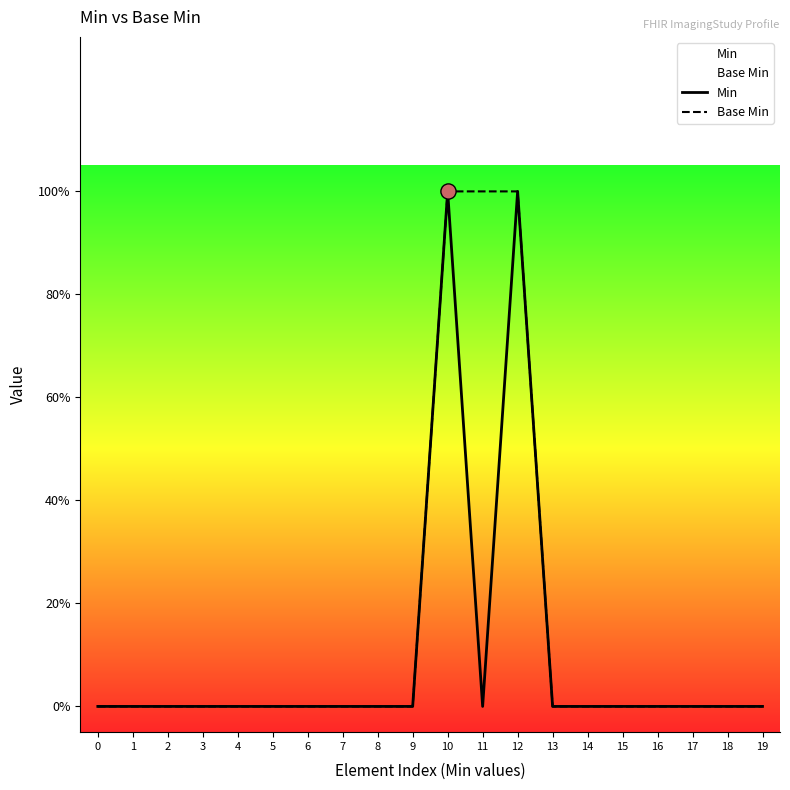

At which category is the sum across all series the highest?

10